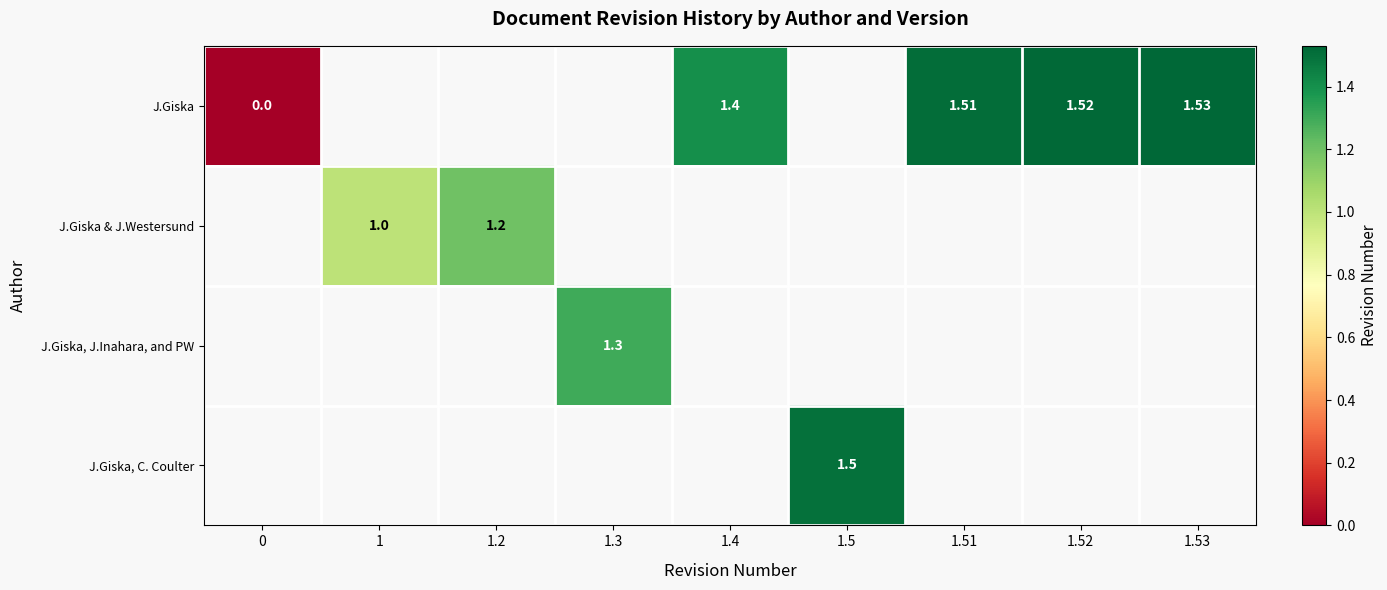

At how many categories does at least one series exceed 0?

8